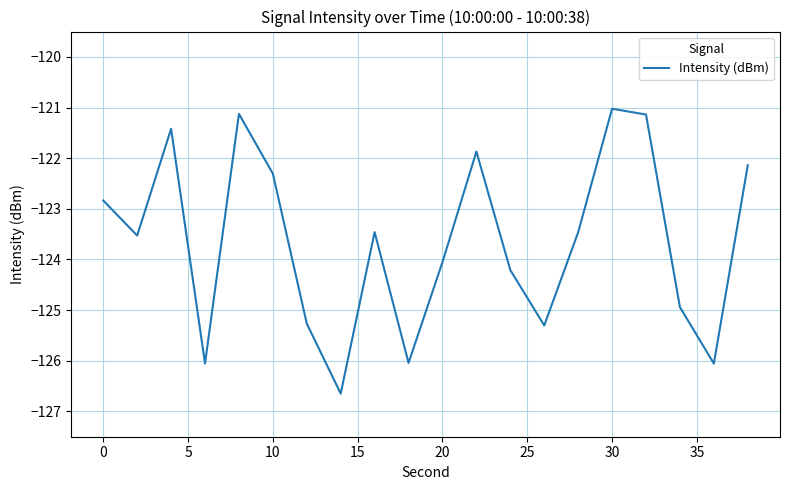

What is the minimum value shown in the chart?

-126.6